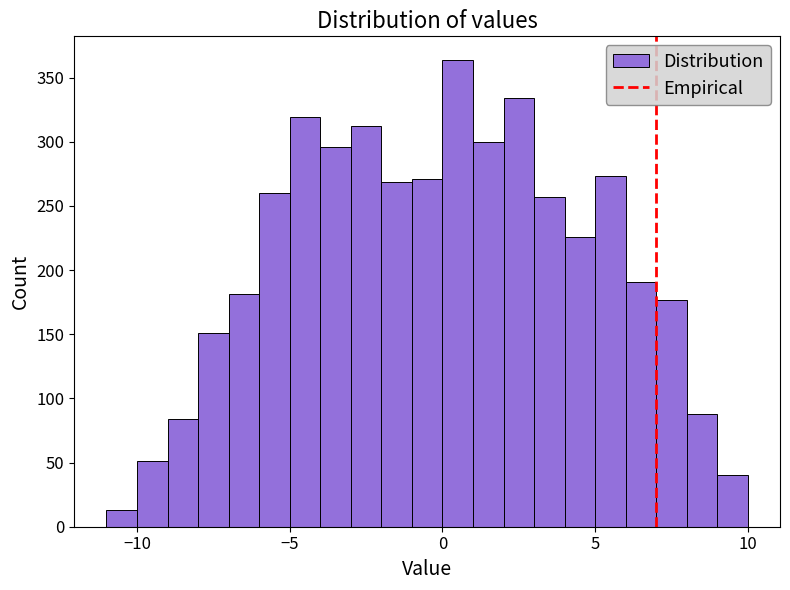

Read against the x-axis, roughly where is the centre of the tallest bar?

0.5